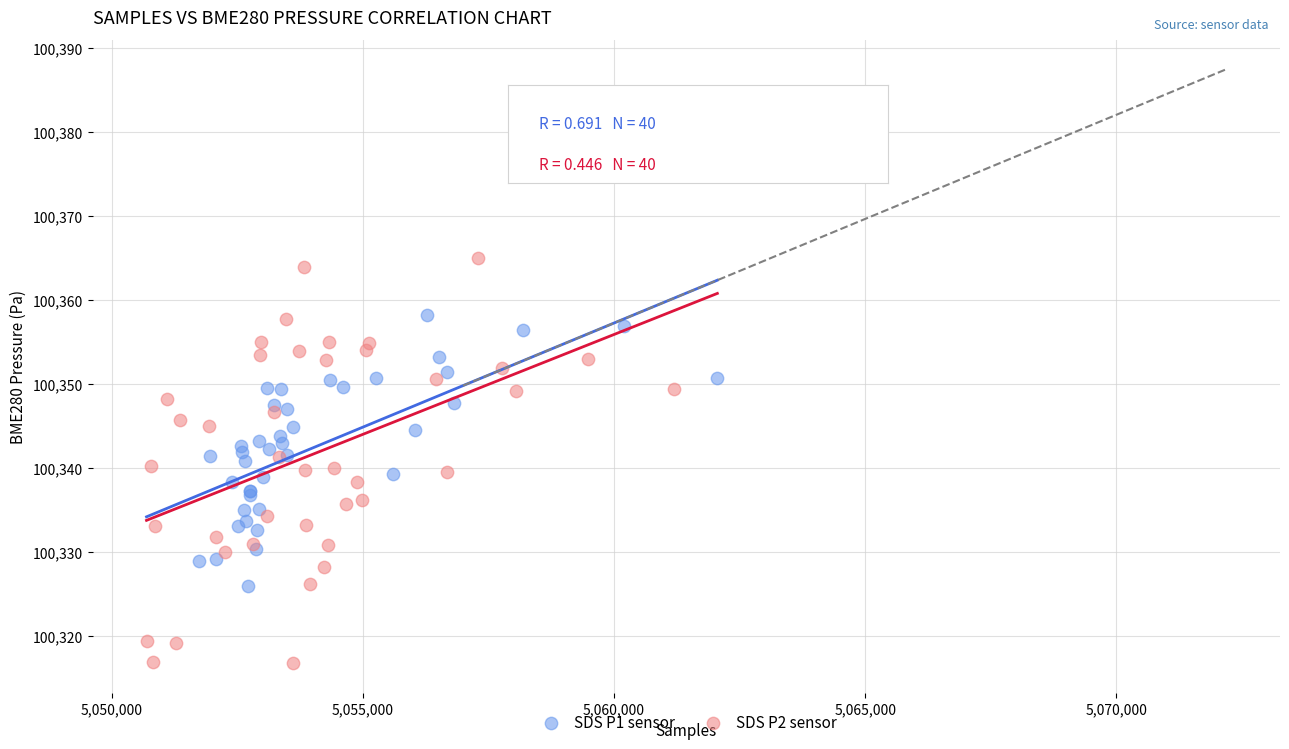

Which series contains the highest Y value?

SDS P2 sensor